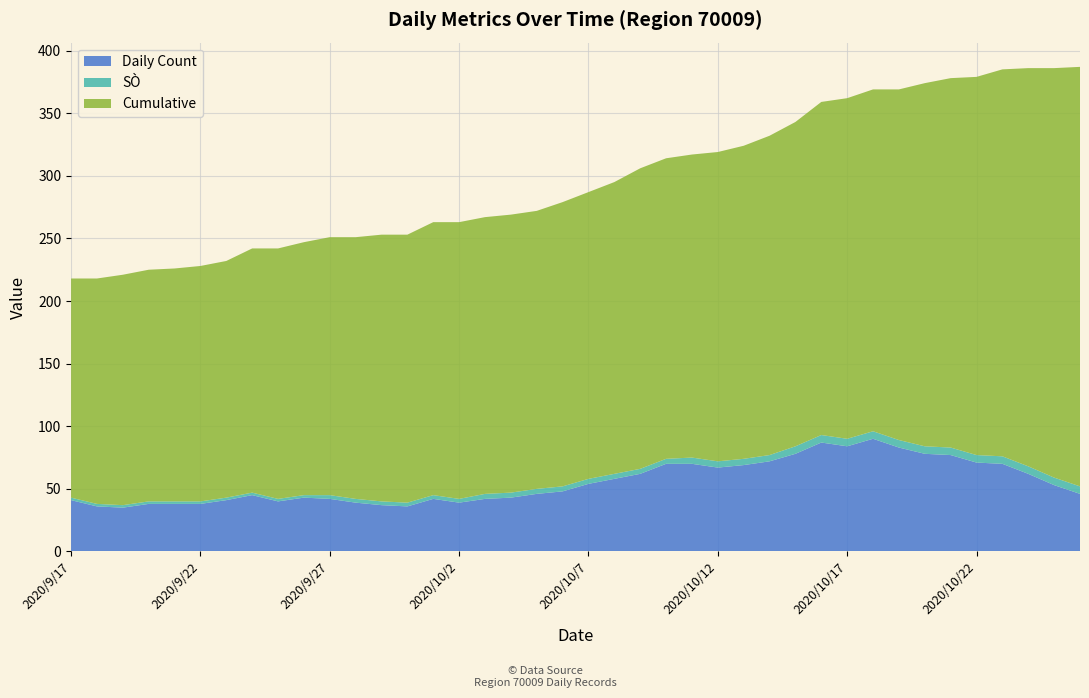

Reading right to left, extract all data points from this chart.

Daily Count: 46	53	62	70	71	77	78	83	90	84	87	78	72	69	67	70	70	62	58	54	48	46	43	42	39	42	36	37	39	42	43	40	45	41	38	38	38	35	36	41
SÒ: 6	6	6	6	6	6	6	6	6	6	6	6	5	5	5	5	4	4	4	4	4	4	4	4	3	3	3	3	3	3	2	2	2	2	2	2	2	2	2	2
Cumulative: 335	327	318	309	302	295	290	280	273	272	266	259	255	250	247	242	240	240	233	229	227	222	222	221	221	218	214	213	209	206	202	200	195	189	188	186	185	184	180	175